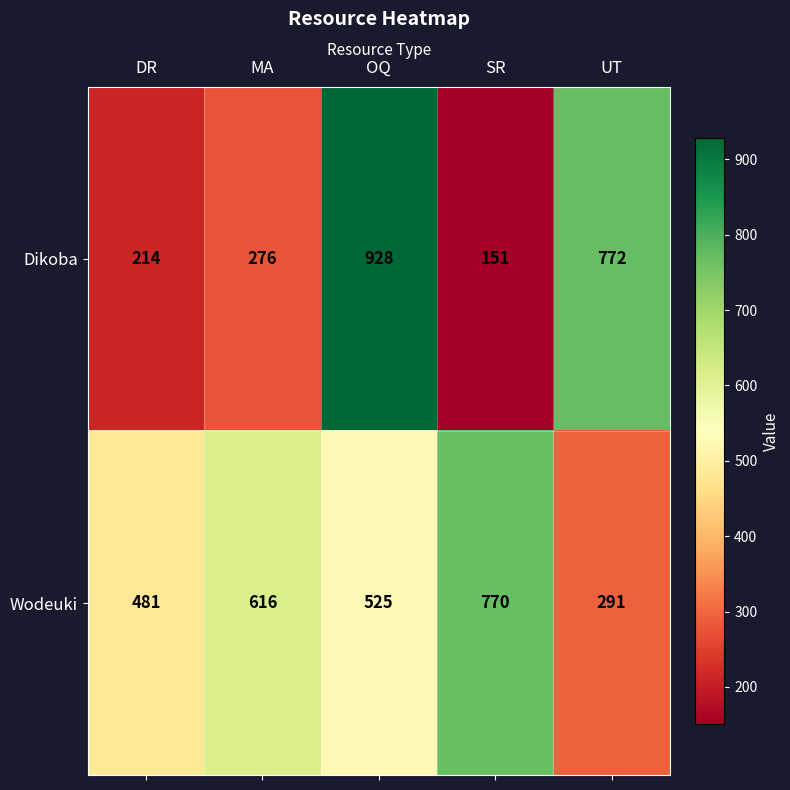

Rank the series by their average value, from highest to lowest.

Wodeuki, Dikoba